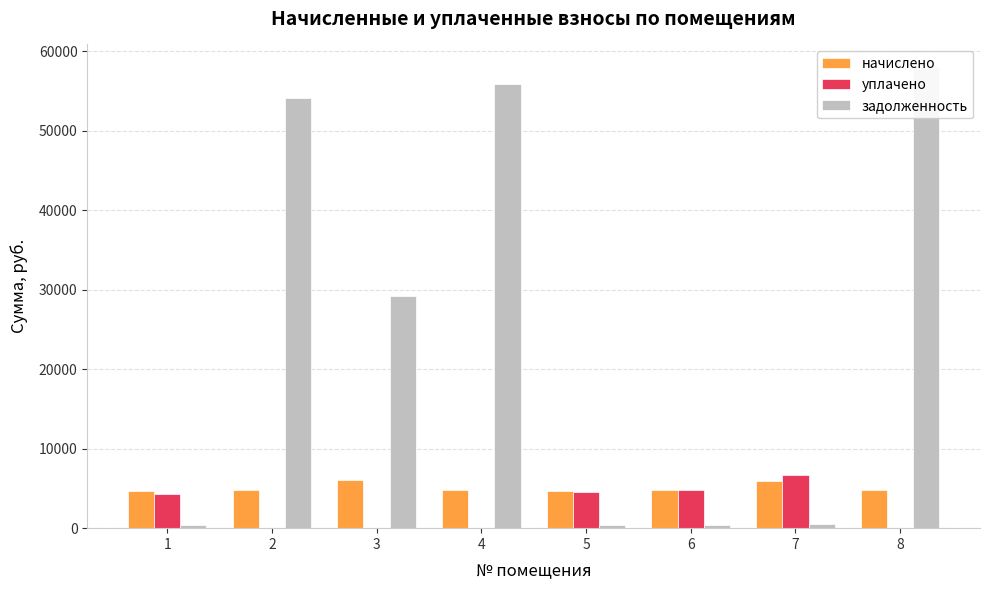

What is the value of the задолженность bar at the 1st from the left?

338.5